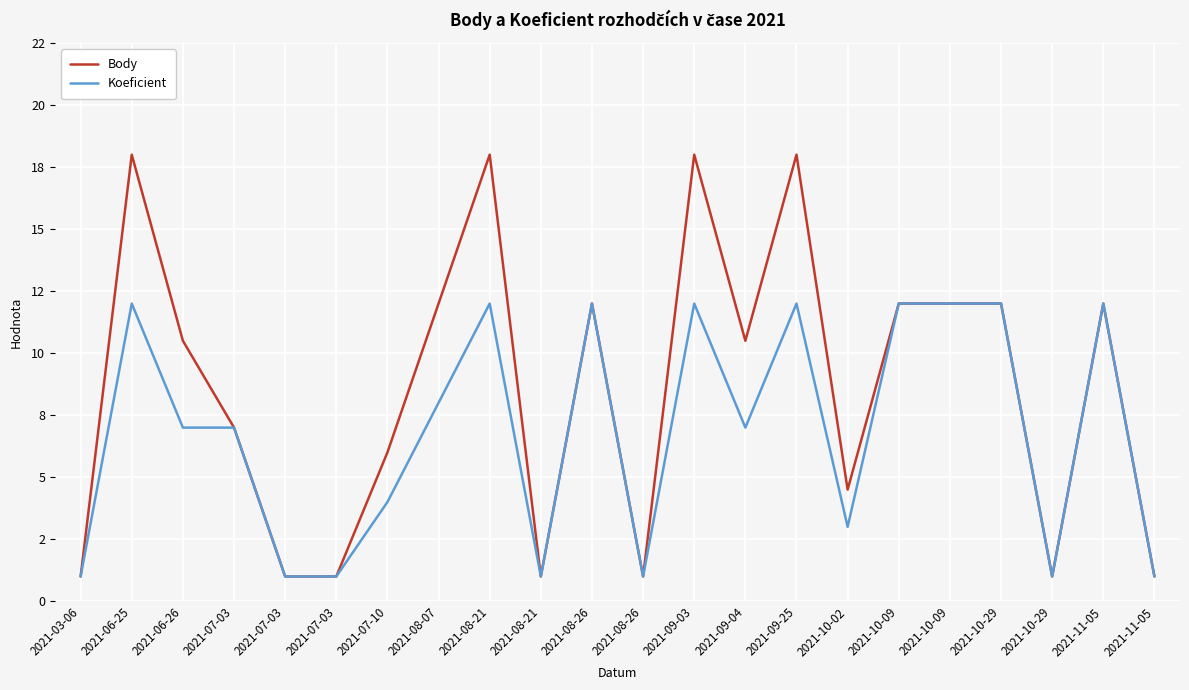

What are all the series names shown in the legend?

Body, Koeficient